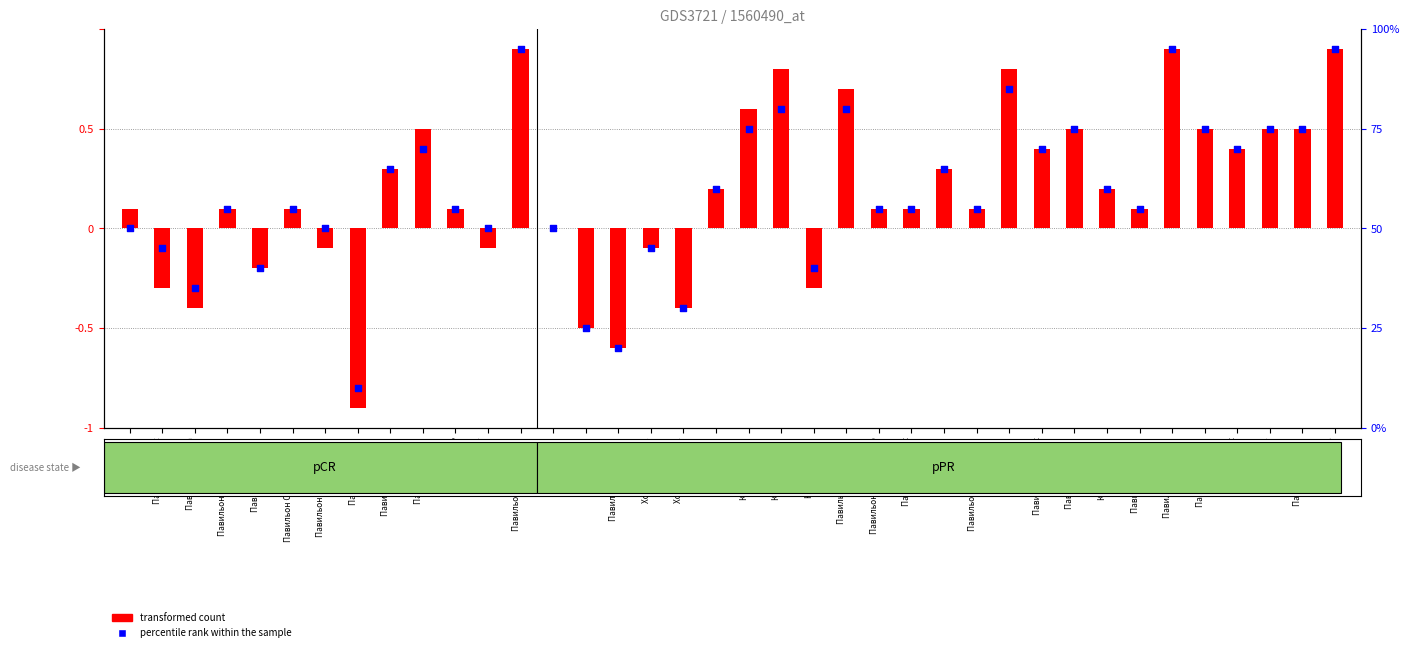

Is the value of transformed count at Павильон Одежда greater than the value of percentile rank within the sample at Павильон Продукты?

No